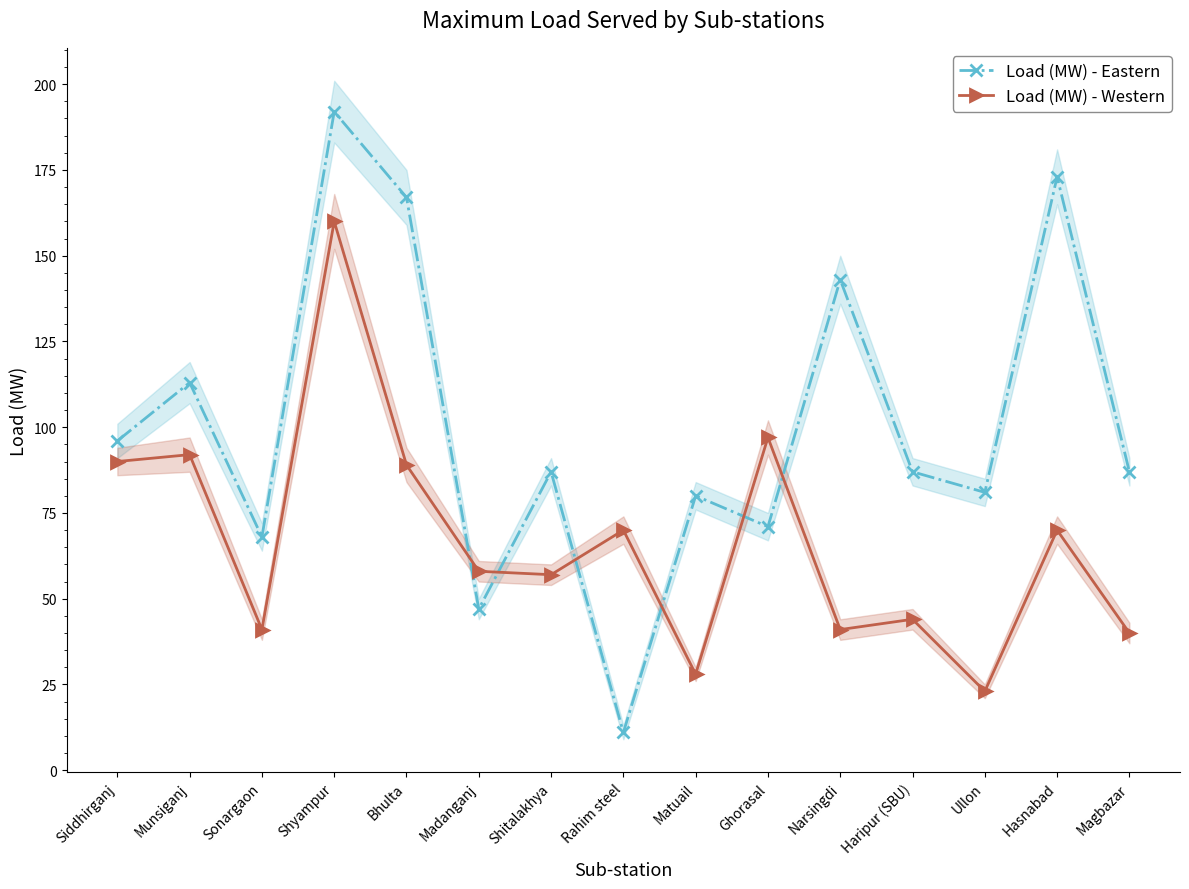

At Bhulta, list the series in order from smallest to largest.

Load (MW) - Western, Load (MW) - Eastern